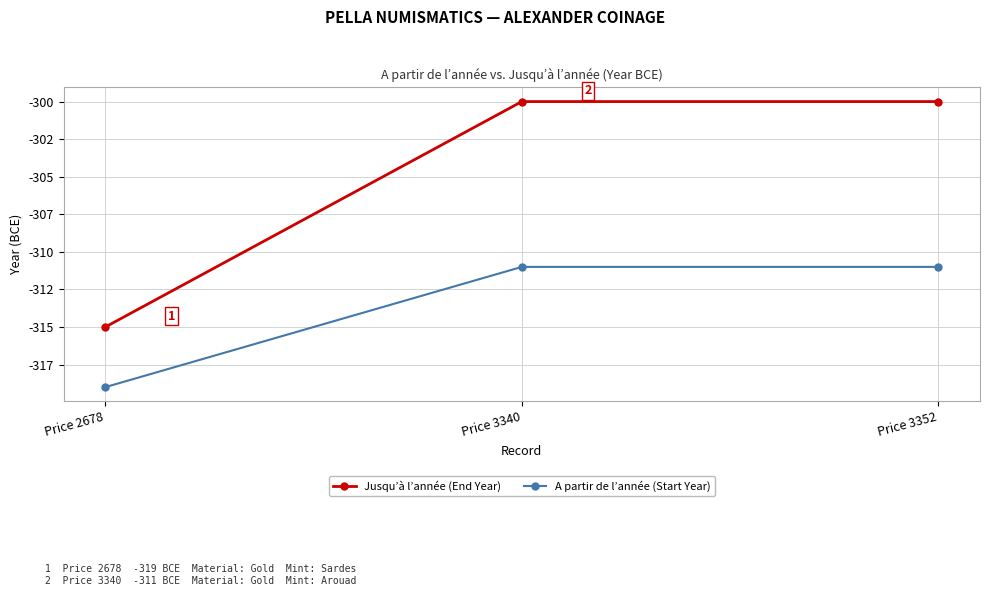

What is the highest value of the Jusqu’à l’année (End Year) series?

-300